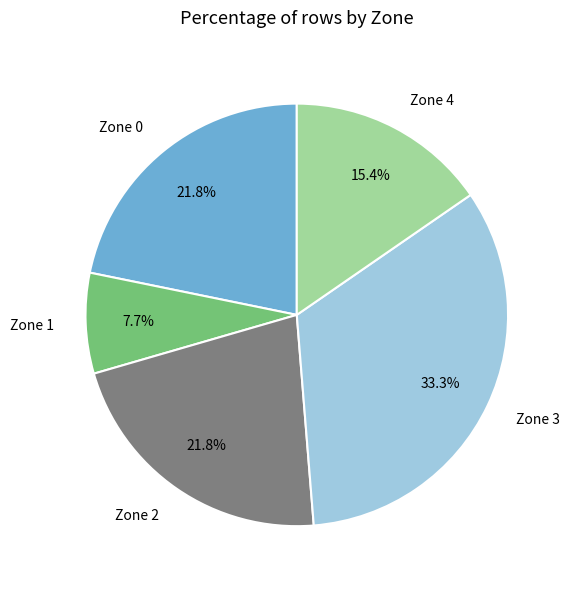

Is it true that Zone 4 is 15% of the pie?

True